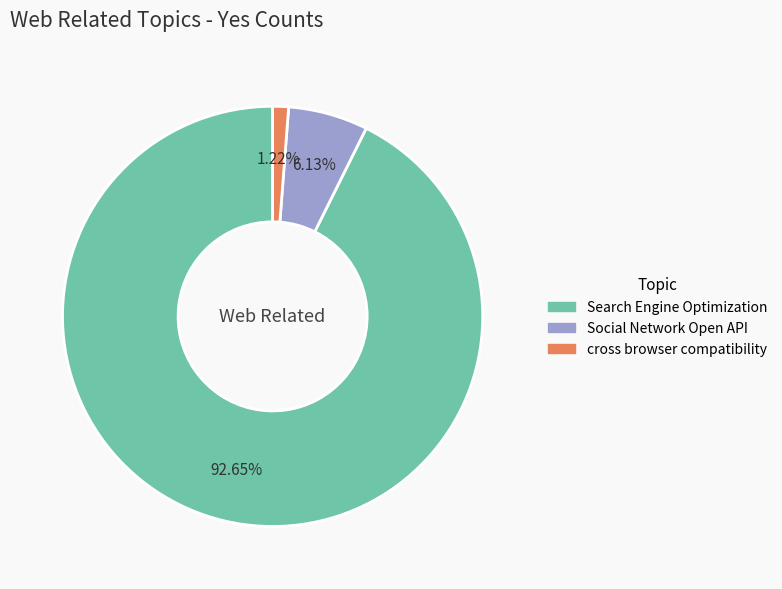

Is it true that cross browser compatibility is 1% of the pie?

True